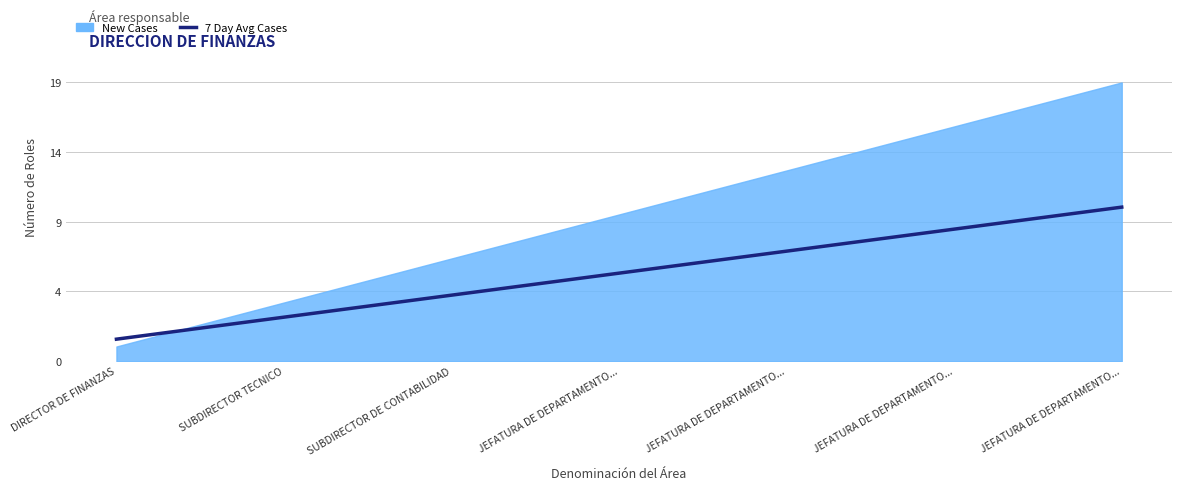

What is the smallest value displayed?

1.5